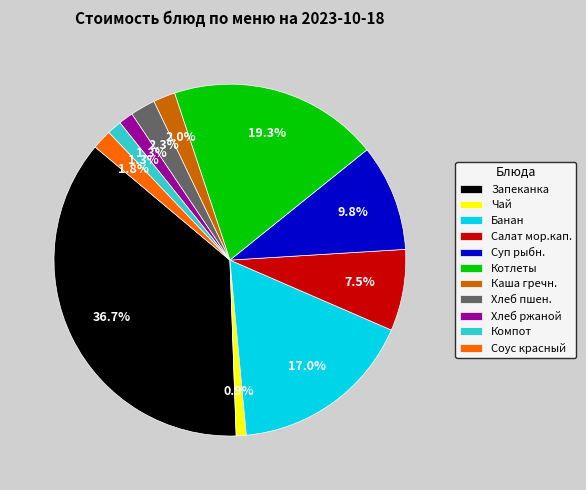

Approximately how many times larger is the value at Каша гречн. compared to Соус красный?

1.1